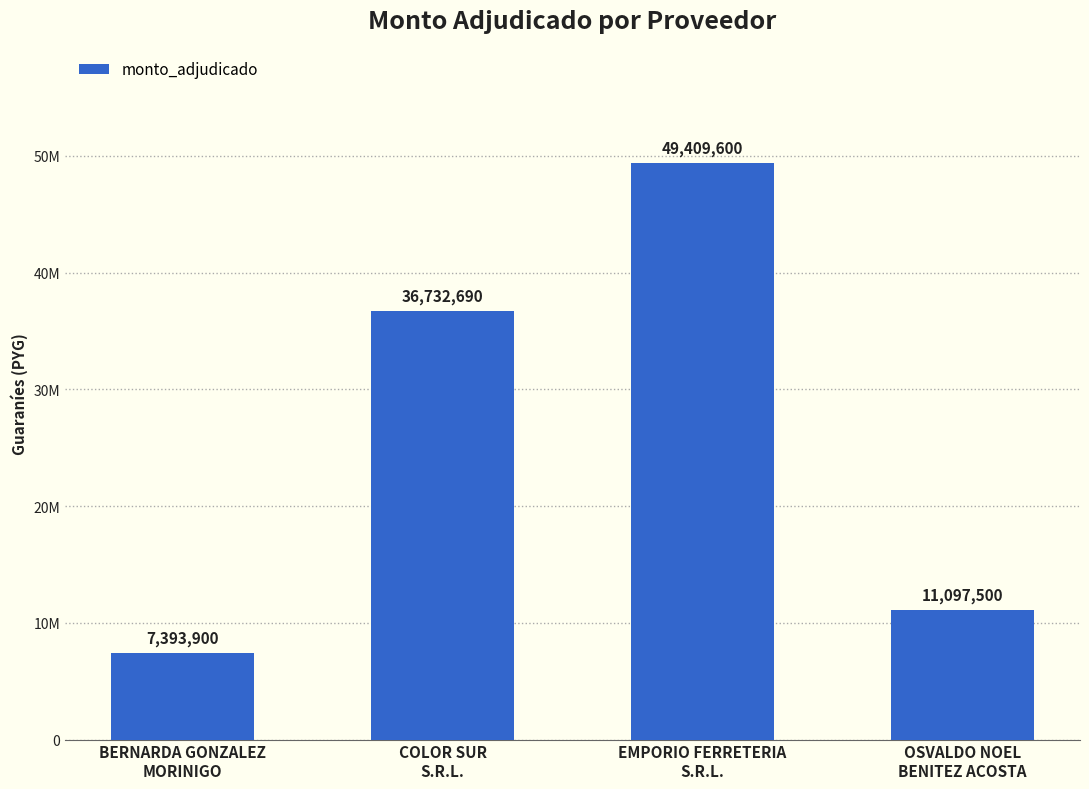

Rank the categories by value from lowest to highest.

BERNARDA GONZALEZ
MORINIGO, OSVALDO NOEL
BENITEZ ACOSTA, COLOR SUR
S.R.L., EMPORIO FERRETERIA
S.R.L.